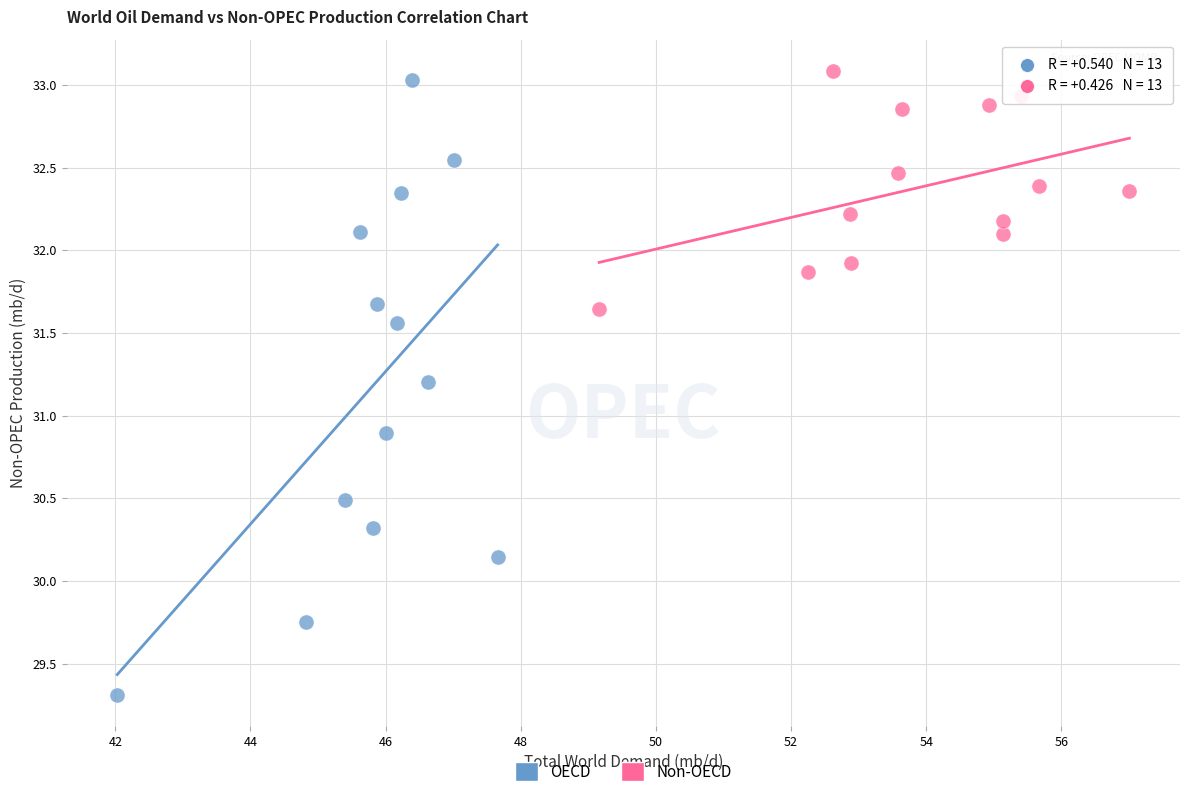

Which series has the widest spread of Y values?

OECD